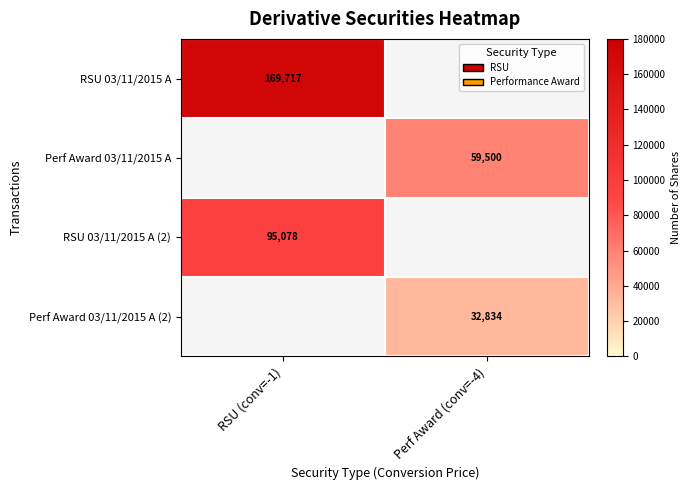

Between Perf Award (conv=-4) and RSU (conv=-1), which is larger?

RSU (conv=-1)